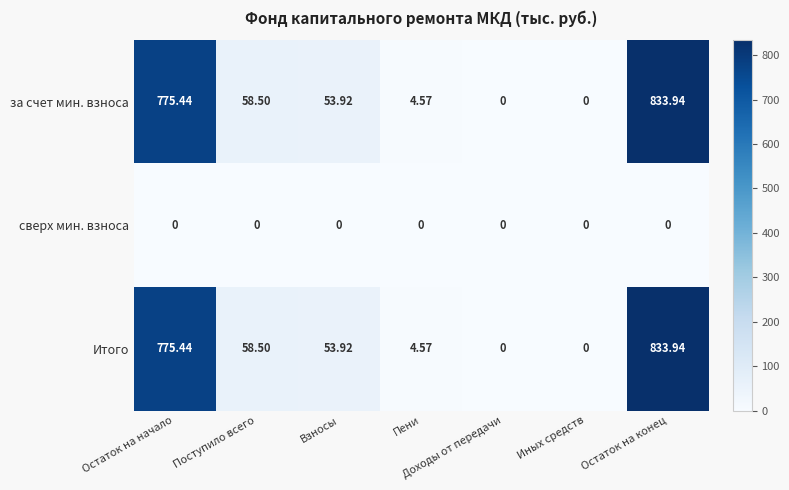

At which category is the sum across all series the highest?

Остаток на конец